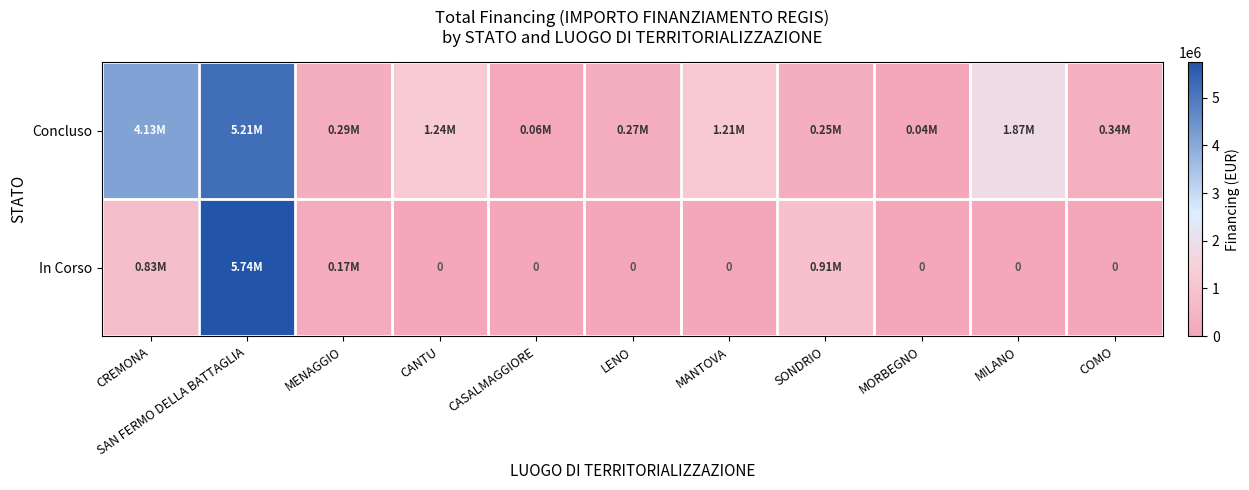

Which category has the lowest value across all series?

CANTU